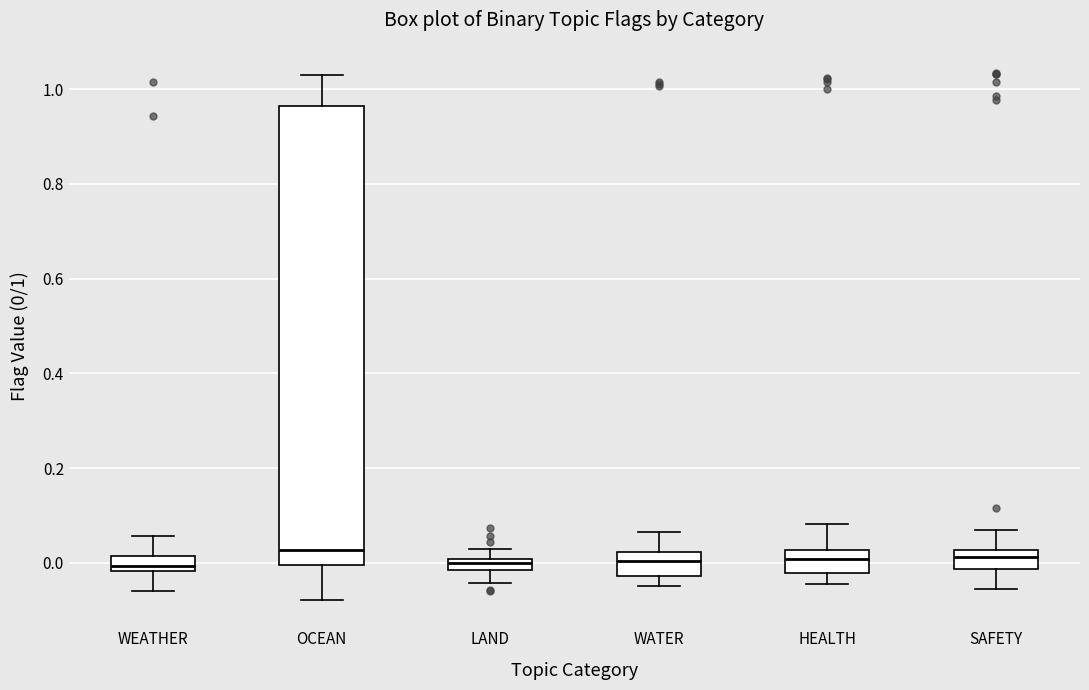

Comparing the boxes themselves (not the whiskers), which one is the tallest?

OCEAN